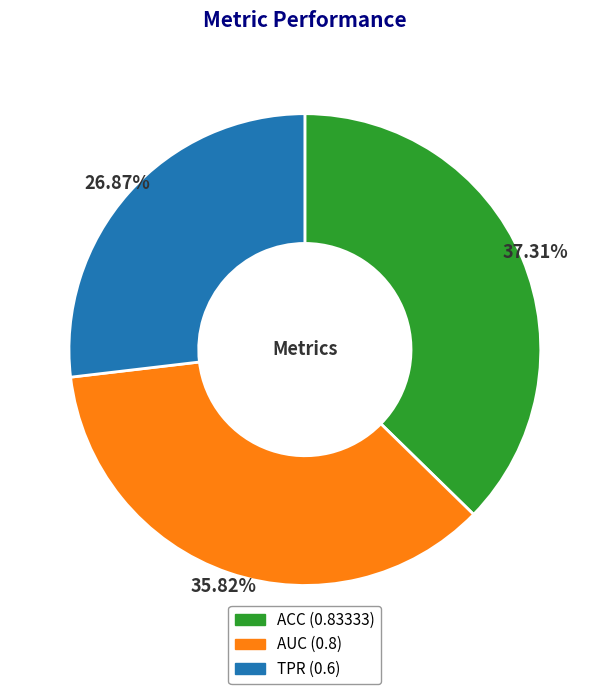

The TPR slice represents 27% of the pie. True or false?

True